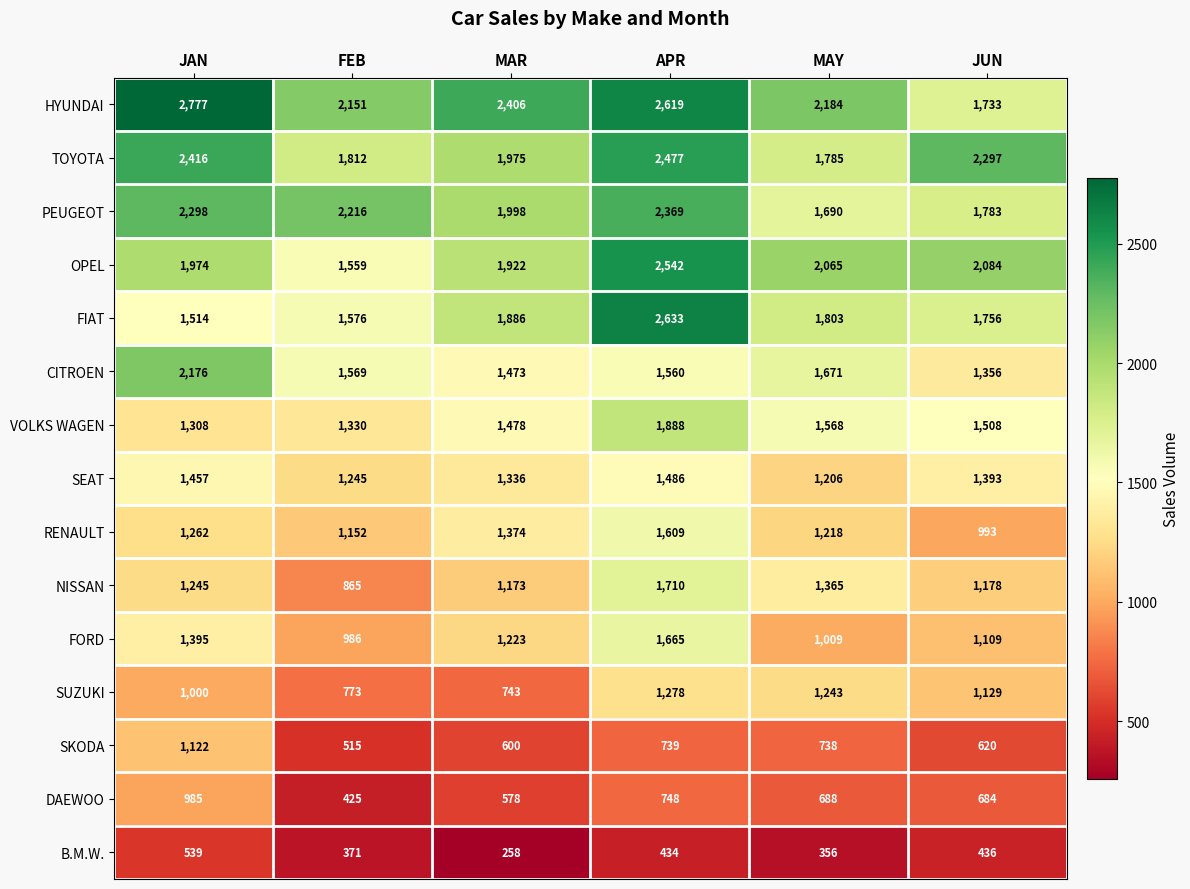

The SEAT series shows 478 at MAY. True or false?

False